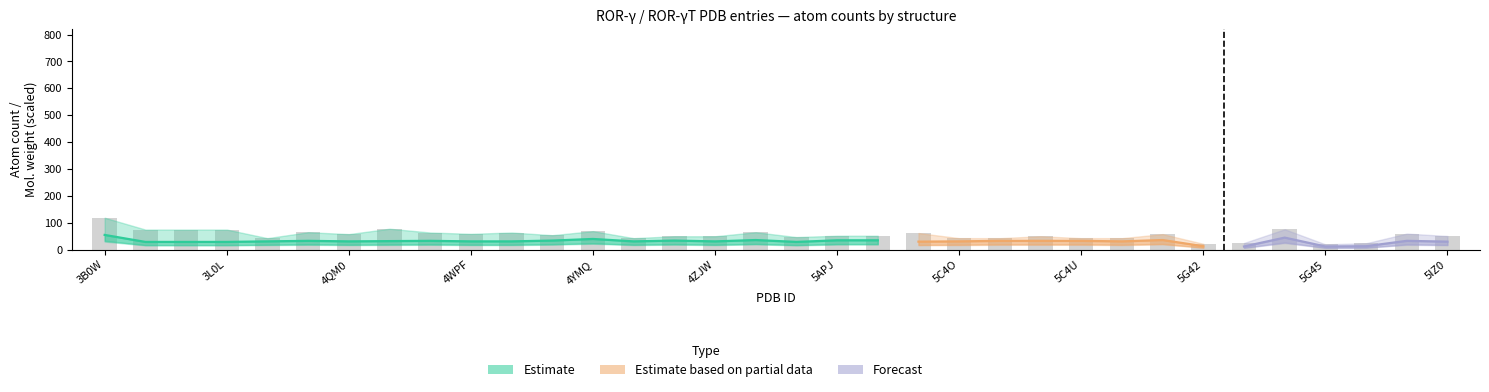

What is the value of the 4th bar from the left?

75